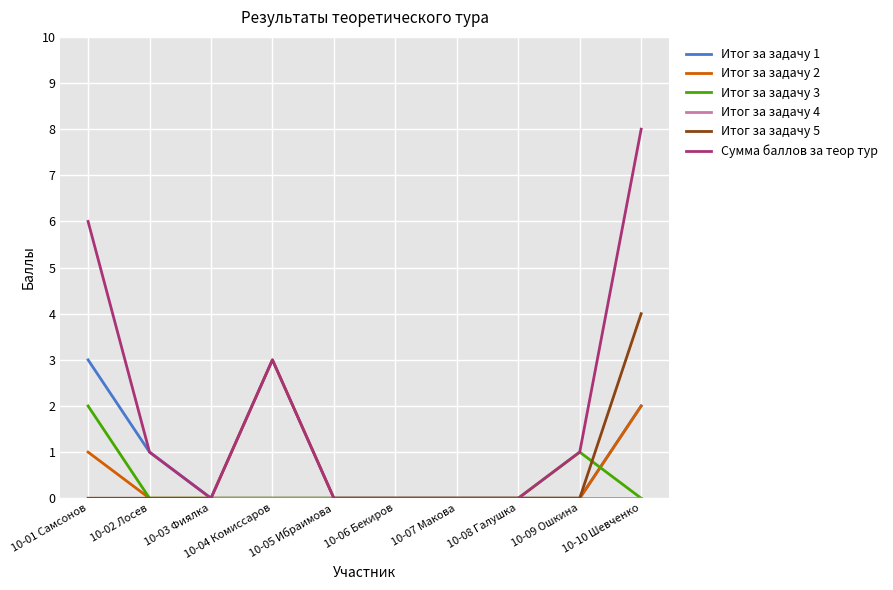

Which series has the widest spread of values?

Сумма баллов за теор тур